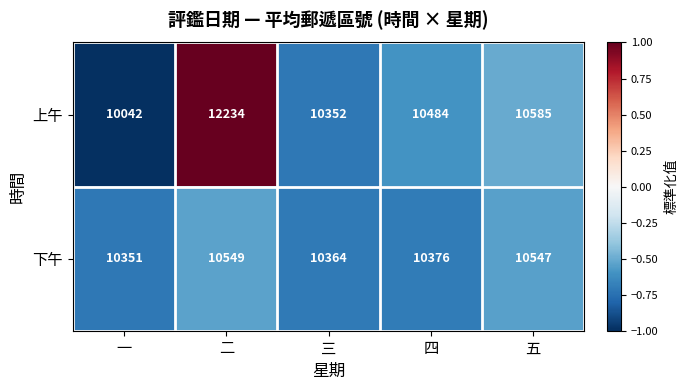

Reading left to right, transcribe all the data shown in this chart.

上午: 一=10042	二=12234	三=10352	四=10484	五=10585
下午: 一=10351	二=10549	三=10364	四=10376	五=10547